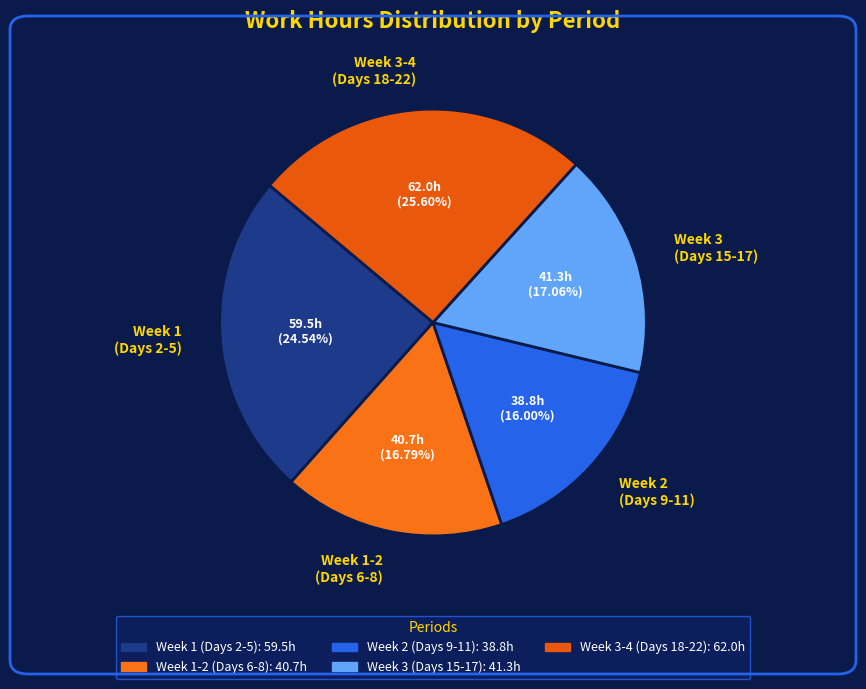

Does Week 1-2 (Days 6-8) represent more than half of the total?

No